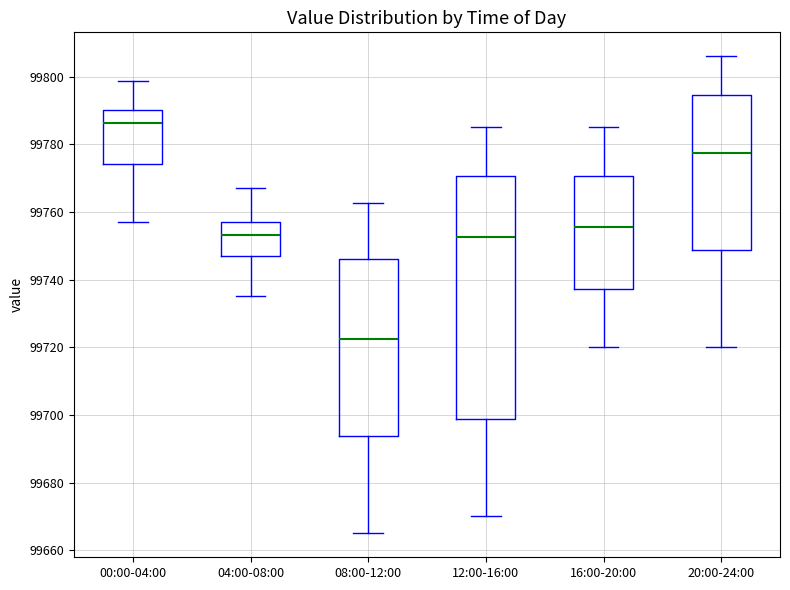

Reading left to right, read every box against the y-axis: the position of its median line, the range the box covers, and the ends of its whiskers. The values are not printed on the chart, so give them approximately, as read against the axis.

00:00-04:00: median 99786, box 99774 to 99790, whiskers 99758 to 99798
04:00-08:00: median 99754, box 99746 to 99758, whiskers 99736 to 99768
08:00-12:00: median 99722, box 99694 to 99746, whiskers 99666 to 99762
12:00-16:00: median 99752, box 99698 to 99770, whiskers 99670 to 99786
16:00-20:00: median 99756, box 99738 to 99770, whiskers 99720 to 99786
20:00-24:00: median 99778, box 99748 to 99794, whiskers 99720 to 99806